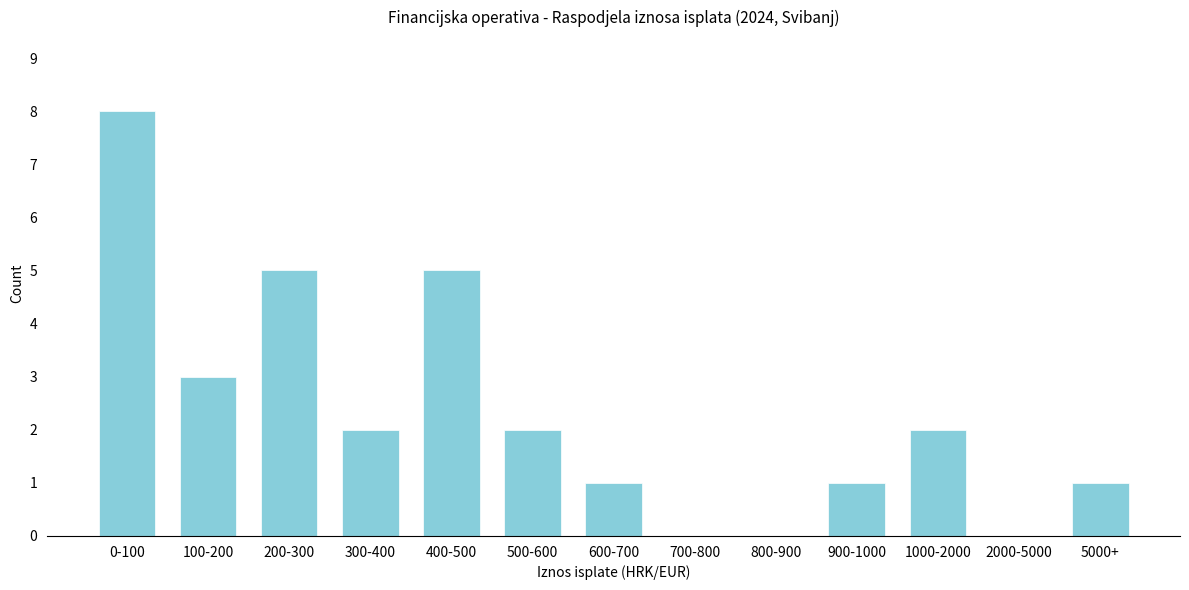

Reading right to left, extract all data points from this chart.

5000+=1	2000-5000=0	1000-2000=2	900-1000=1	800-900=0	700-800=0	600-700=1	500-600=2	400-500=5	300-400=2	200-300=5	100-200=3	0-100=8